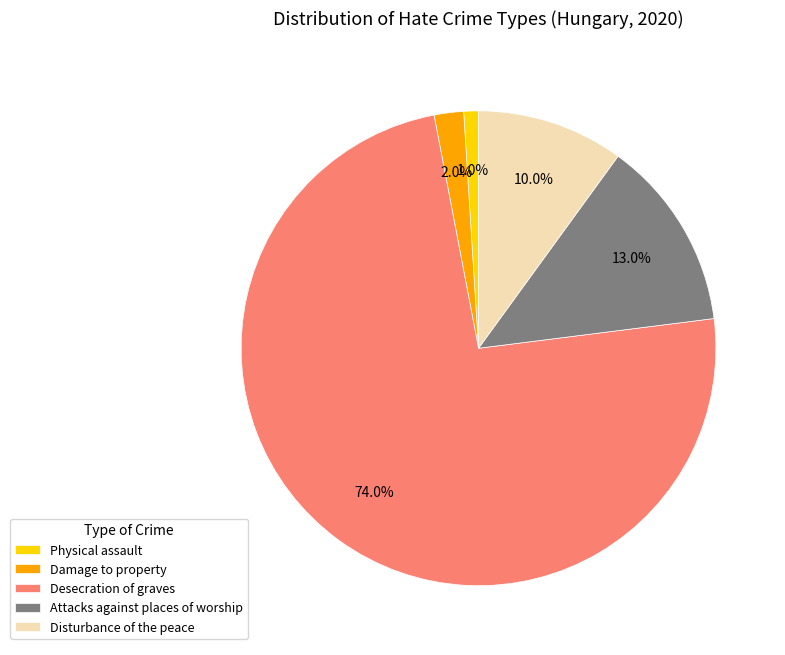

What is the ratio of the value at Attacks against places of worship to the value at Disturbance of the peace?

1.3